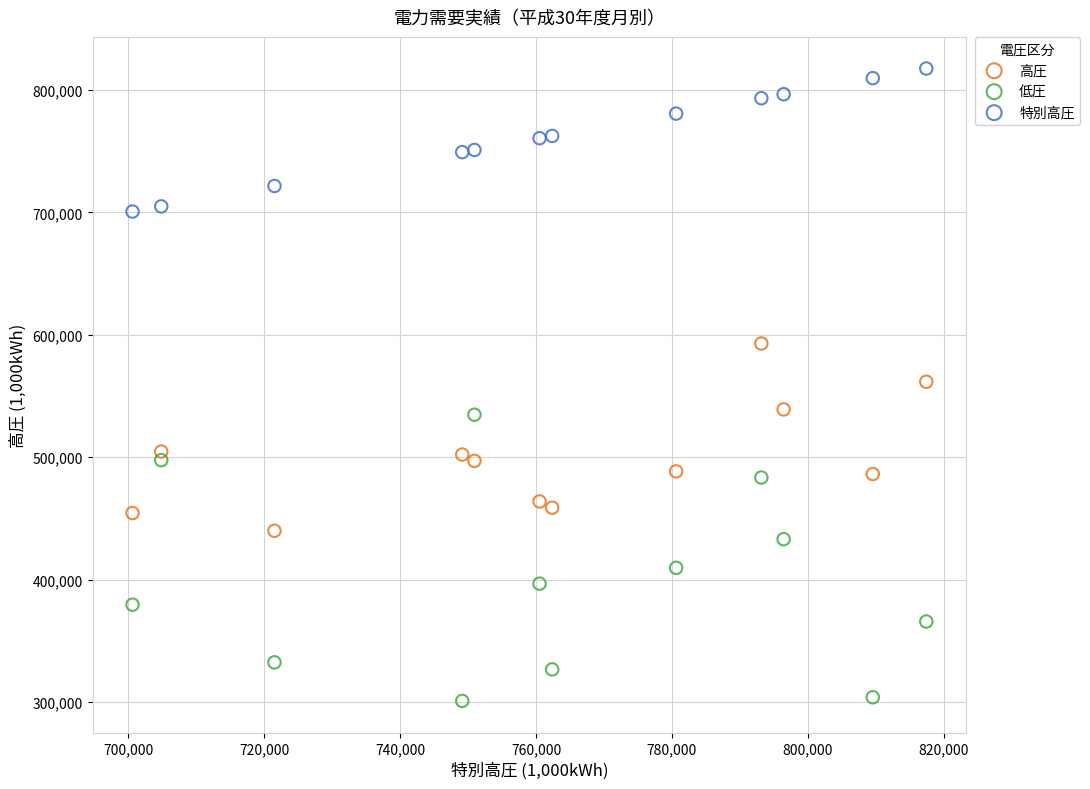

Which series has the largest Y range (max minus min)?

低圧